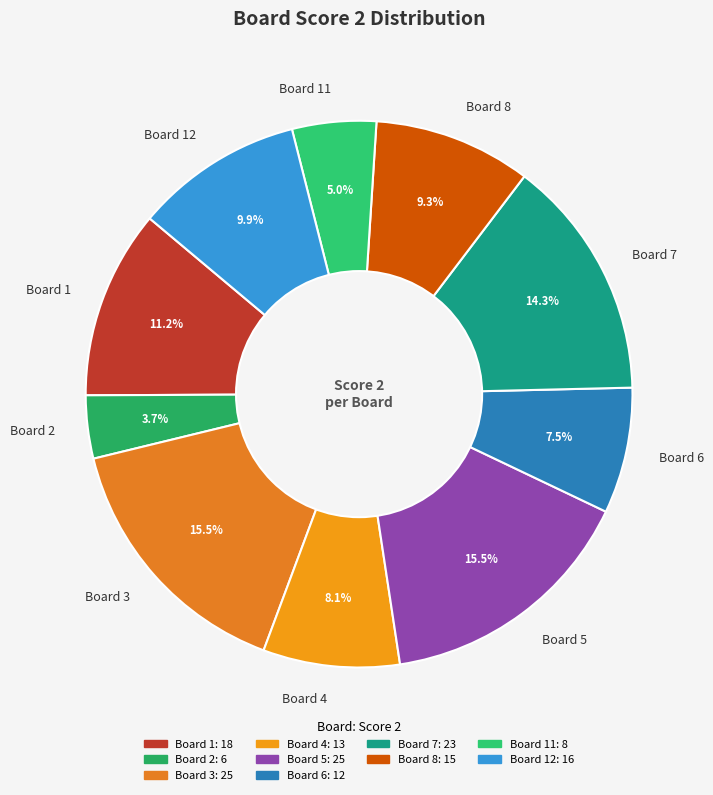

How much of the chart is everything except Board 3?

84.5%